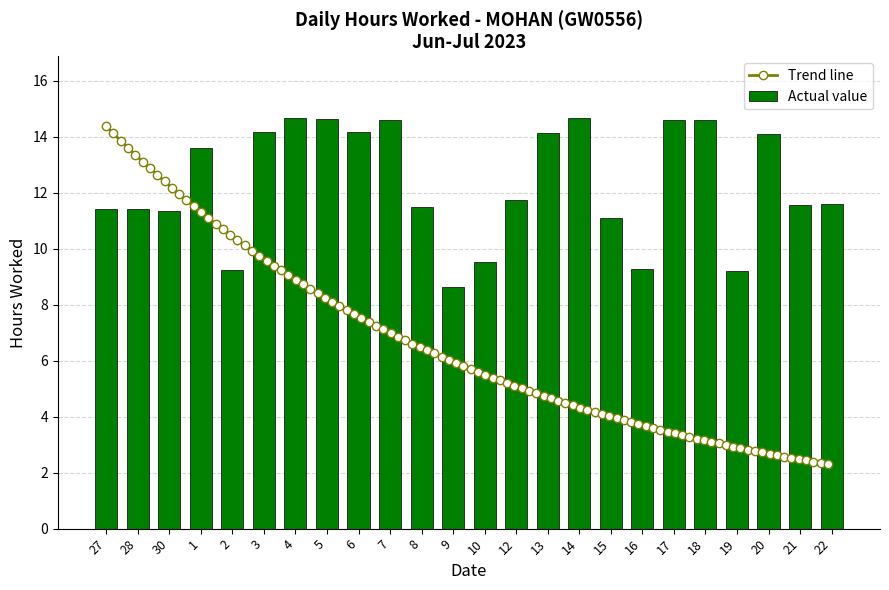

How many categories are shown in the chart?

24